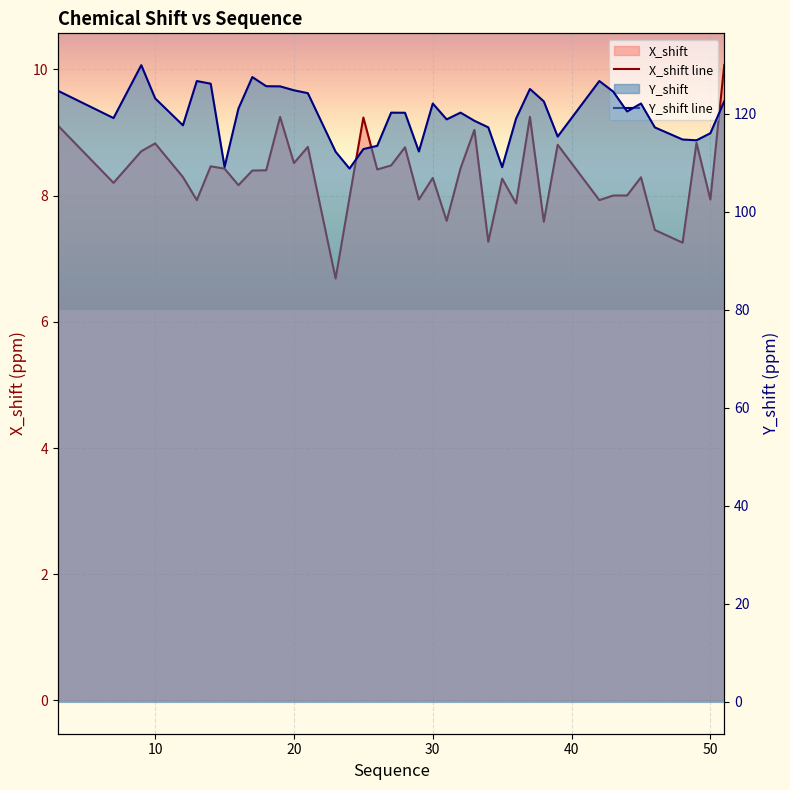

What is the lowest value of the Y_shift line series?

108.8